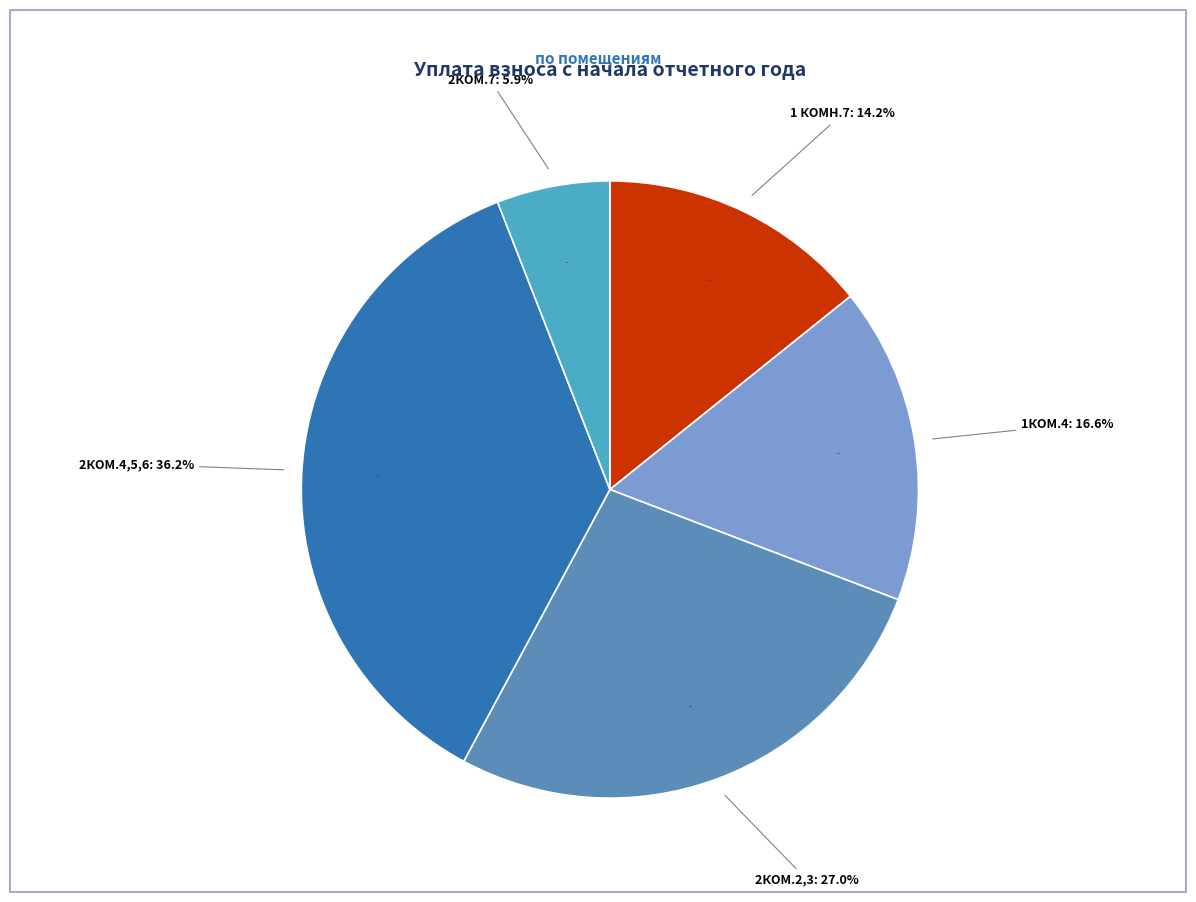

What portion of the pie excludes 2КОМ.4,5,6?

63.8%